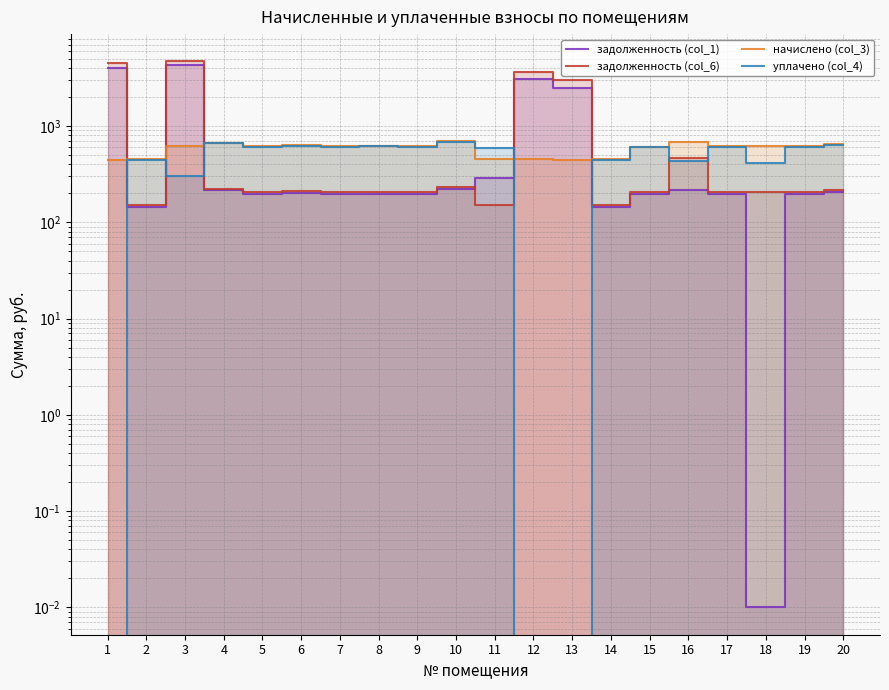

Read the уплачено (col_4) value at 3.

300.0